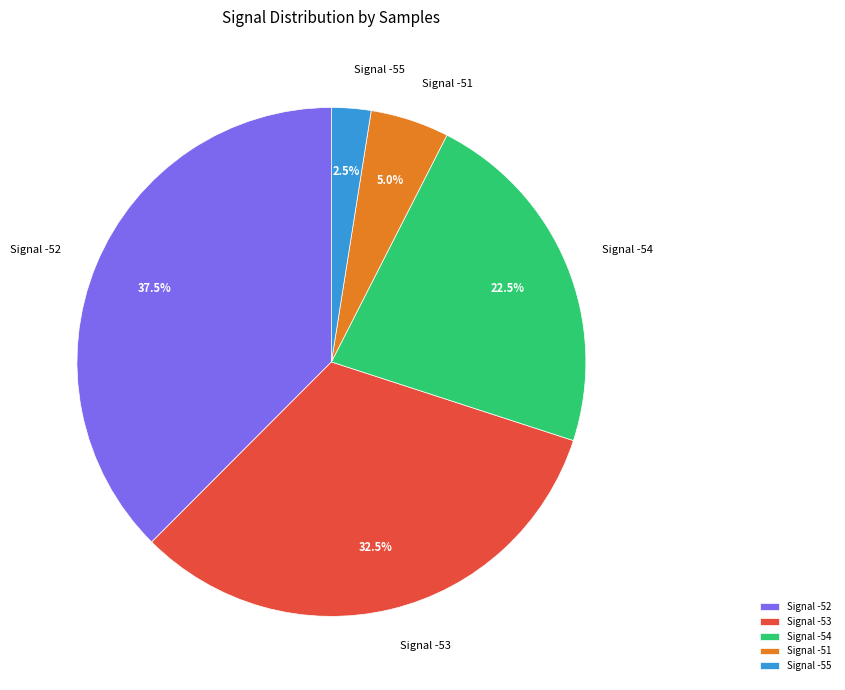

How many segments does this pie chart have?

5